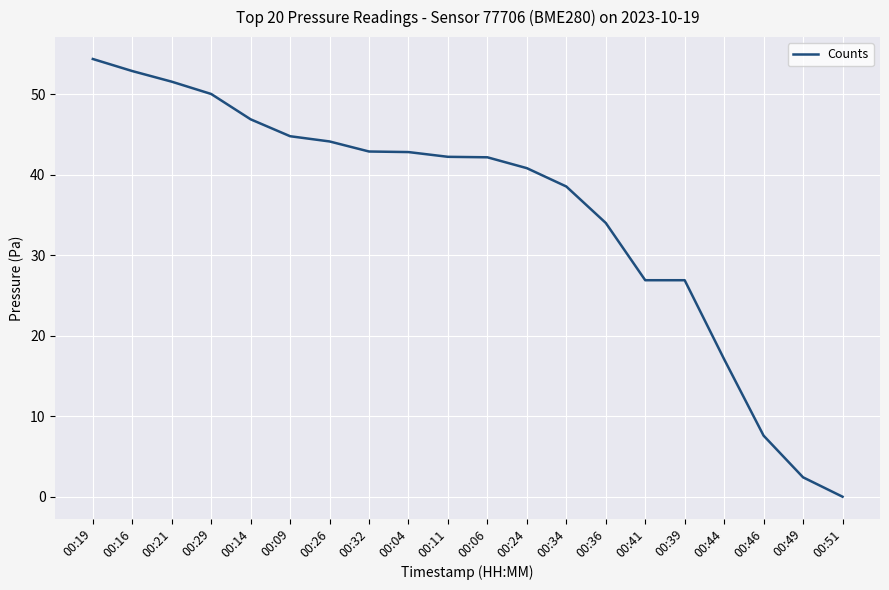

What is the greatest value displayed?

54.4